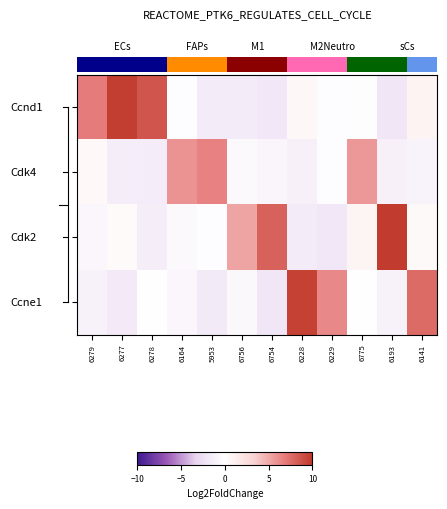

How many series are shown in this chart?

4